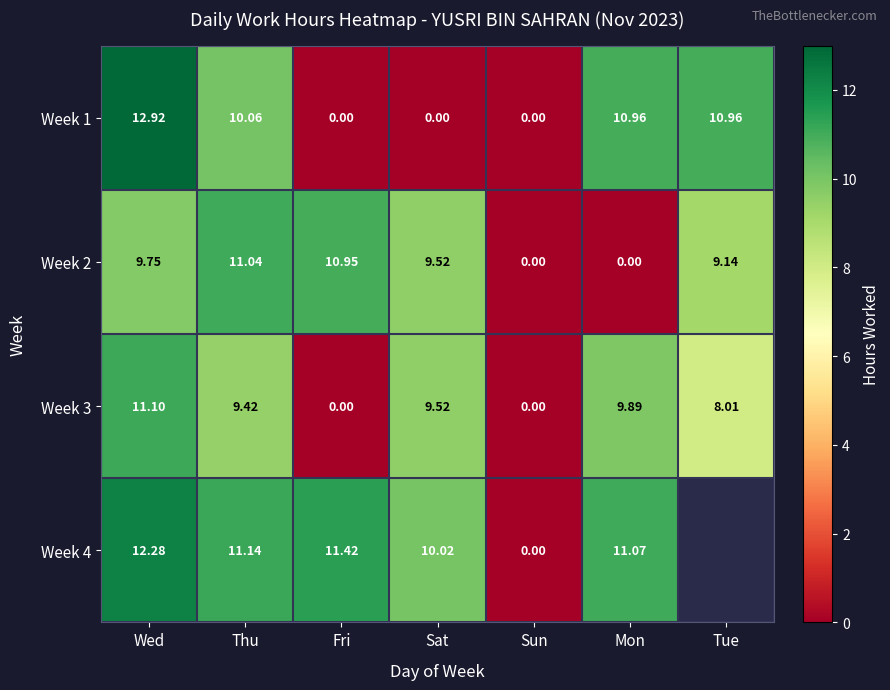

At which label is Week 1 closest to 6?

Thu